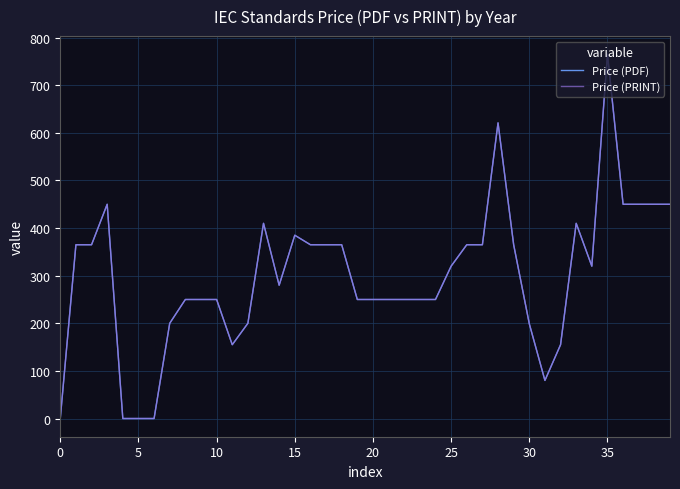

Does the chart have visible grid lines?

Yes